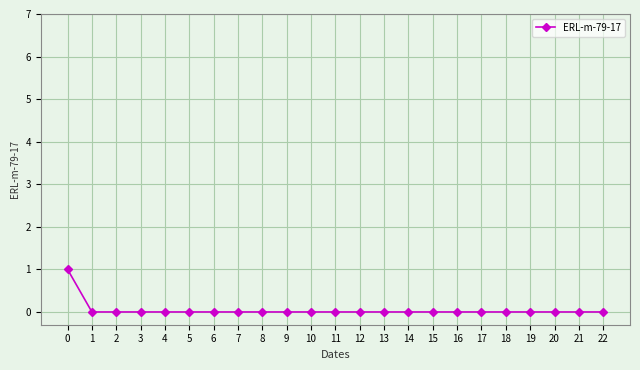

True or false: the data shows 1 at 2.

False